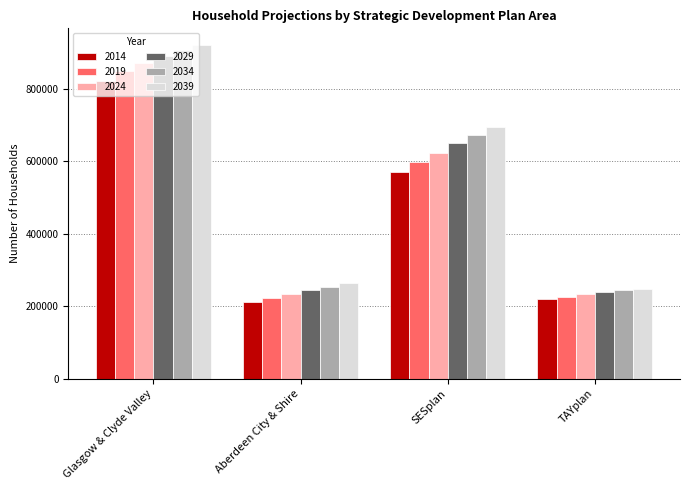

What position from the left is TAYplan?

4